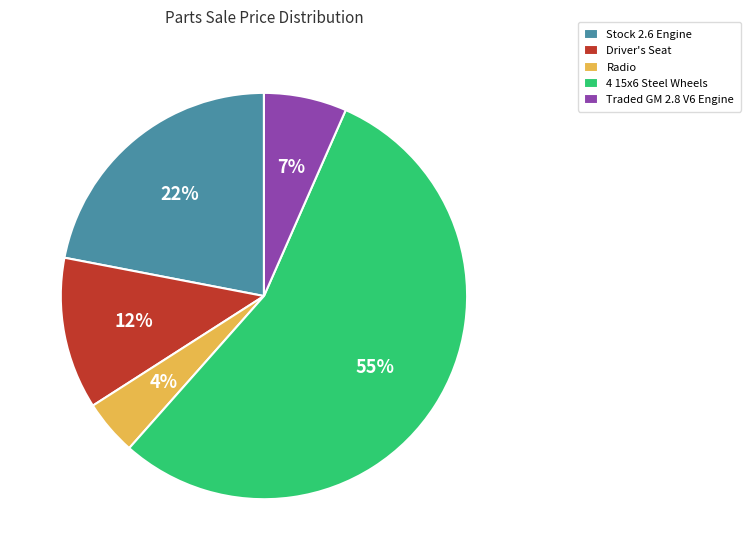

Rank the categories by value from lowest to highest.

Radio, Traded GM 2.8 V6 Engine, Driver's Seat, Stock 2.6 Engine, 4 15x6 Steel Wheels